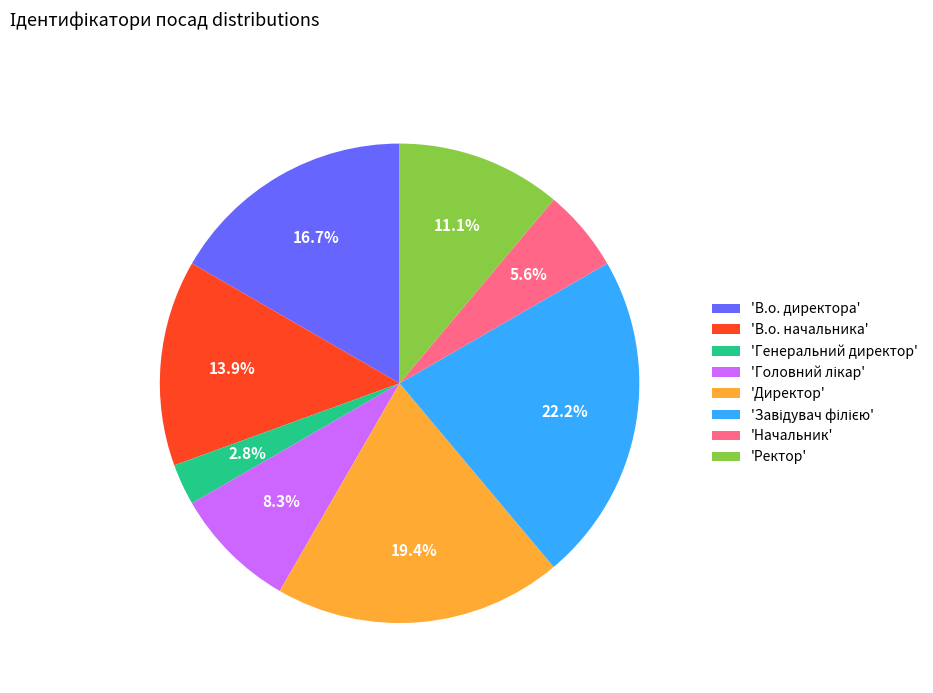

Do 'В.о. директора' and 'Директор' together represent more than half of the pie?

No